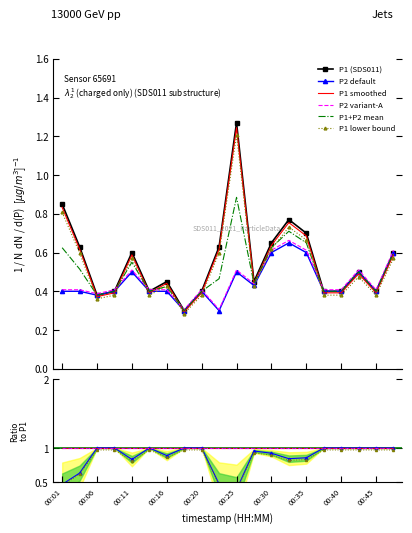

True or false: P2 and P1 intersect in this chart.

False